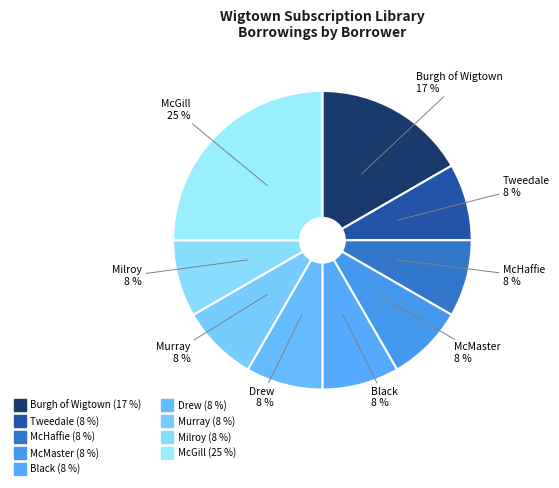

Count the number of slices in the pie.

9